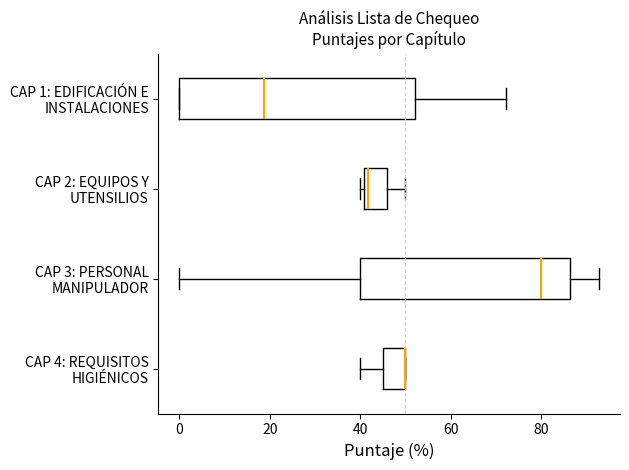

Which box is the widest, from its left edge to its right edge?

CAP 1: EDIFICACIÓN E INSTALACIONES